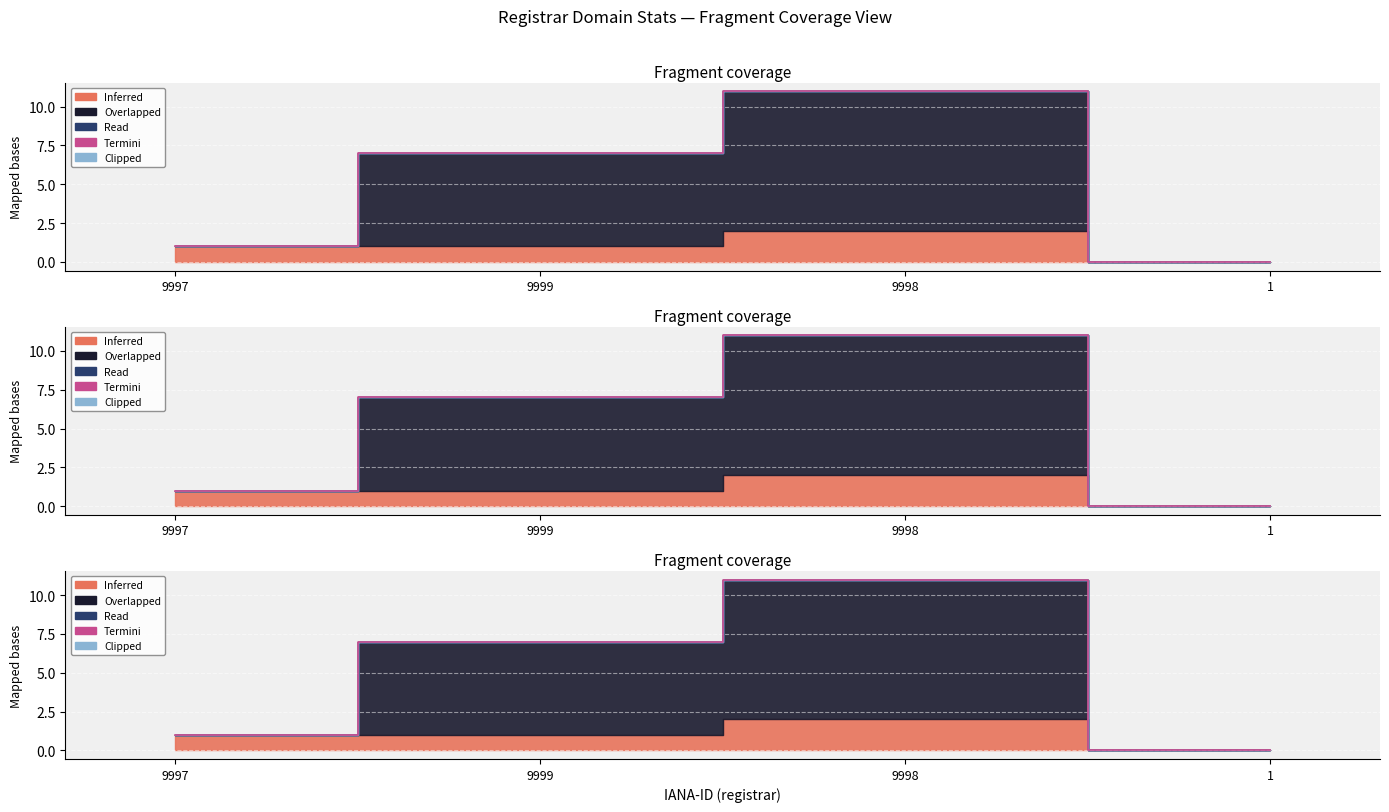

Rank the categories by value from highest to lowest.

9998, 9999, 9997, 1